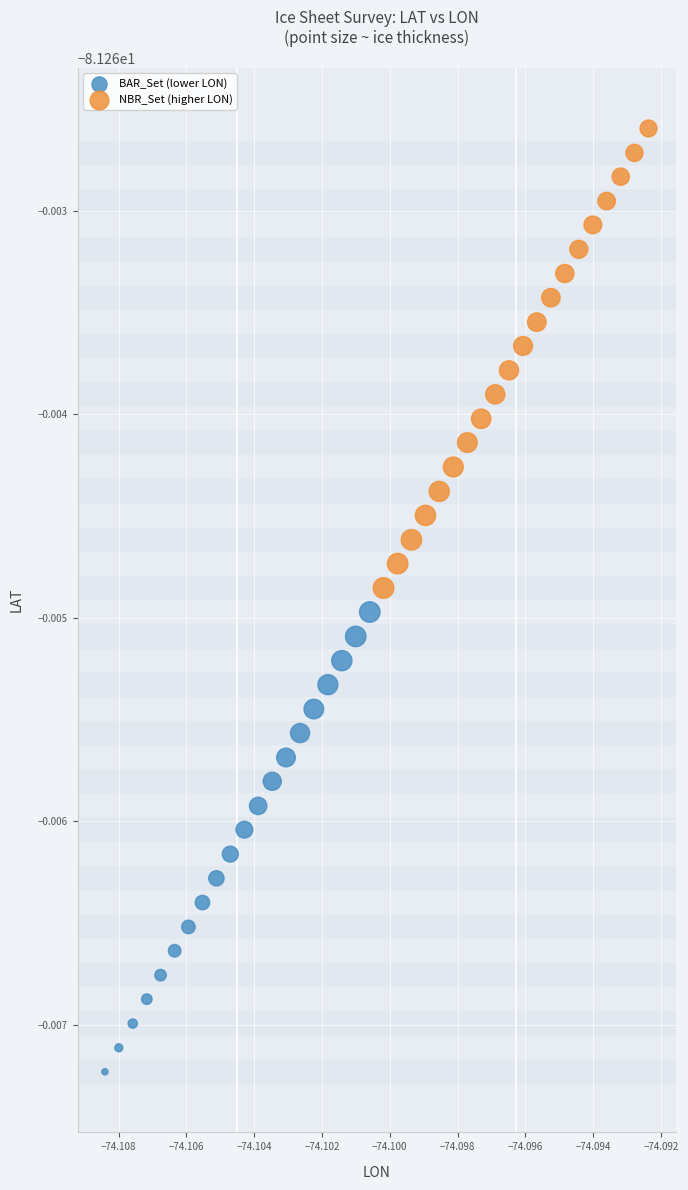

What are all the series names shown in the legend?

BAR_Set (lower LON), NBR_Set (higher LON)